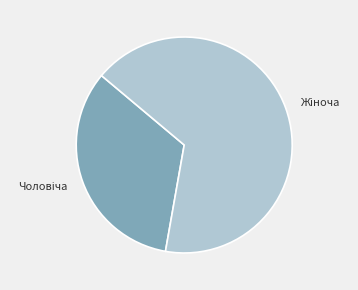

Does any single category account for the majority?

Yes